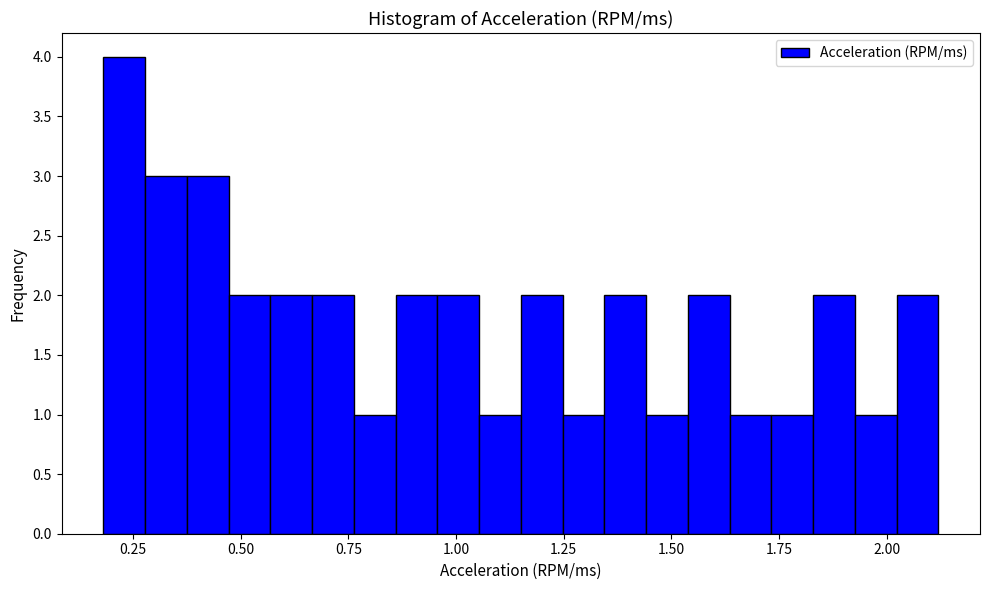

Around what value on the x-axis is the tallest bar? Give the approximate position of its centre, as read against the axis.

0.25